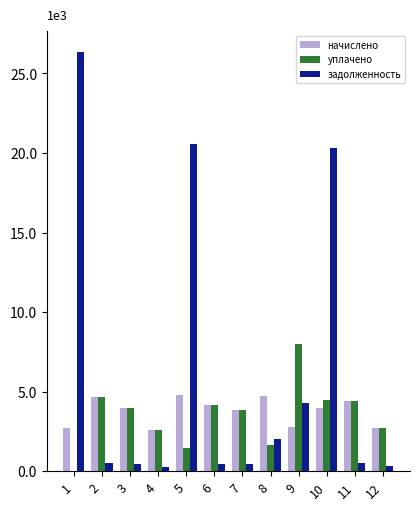

Where does the уплачено series first go above 3954?

2